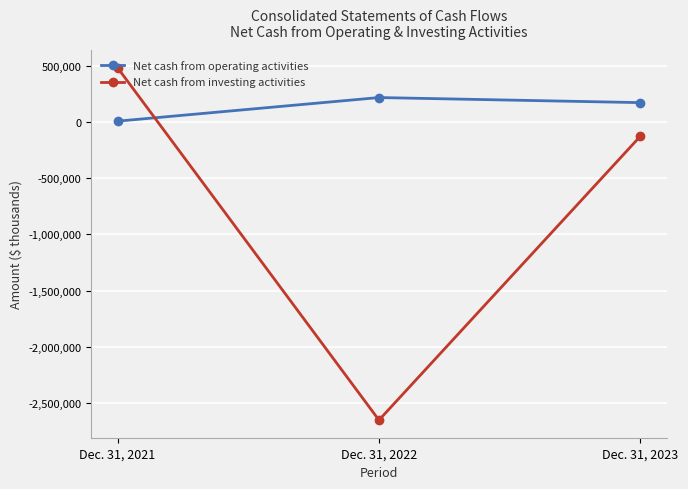

How many Net cash from investing activities values are between -2654148 and 484048?

3